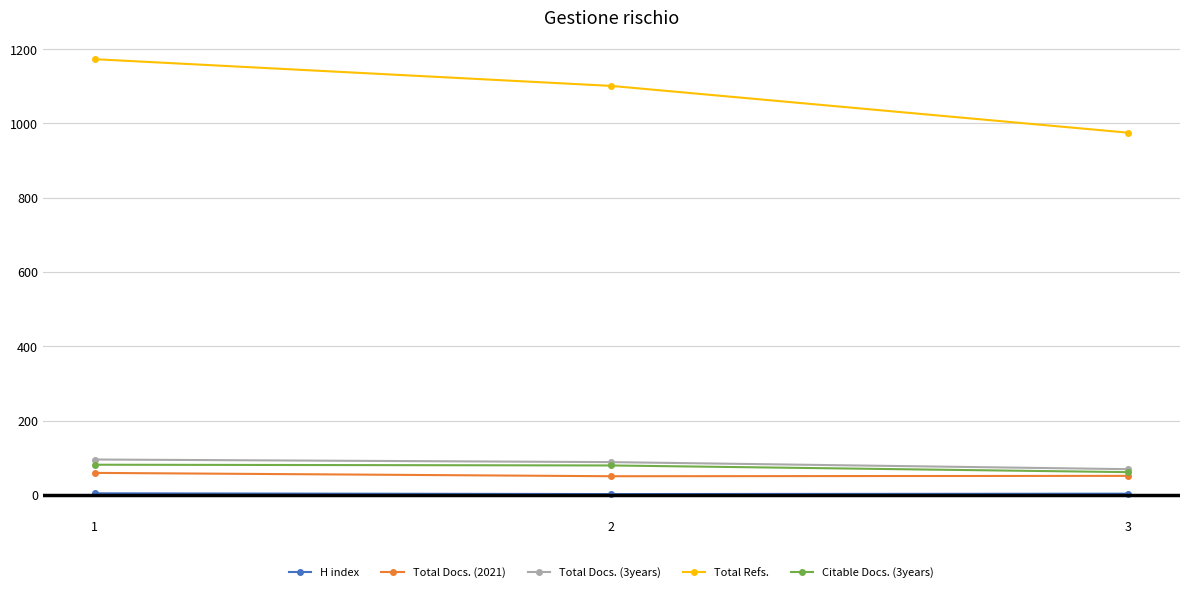

What is the sum of all Total Docs. (3years) values?

252